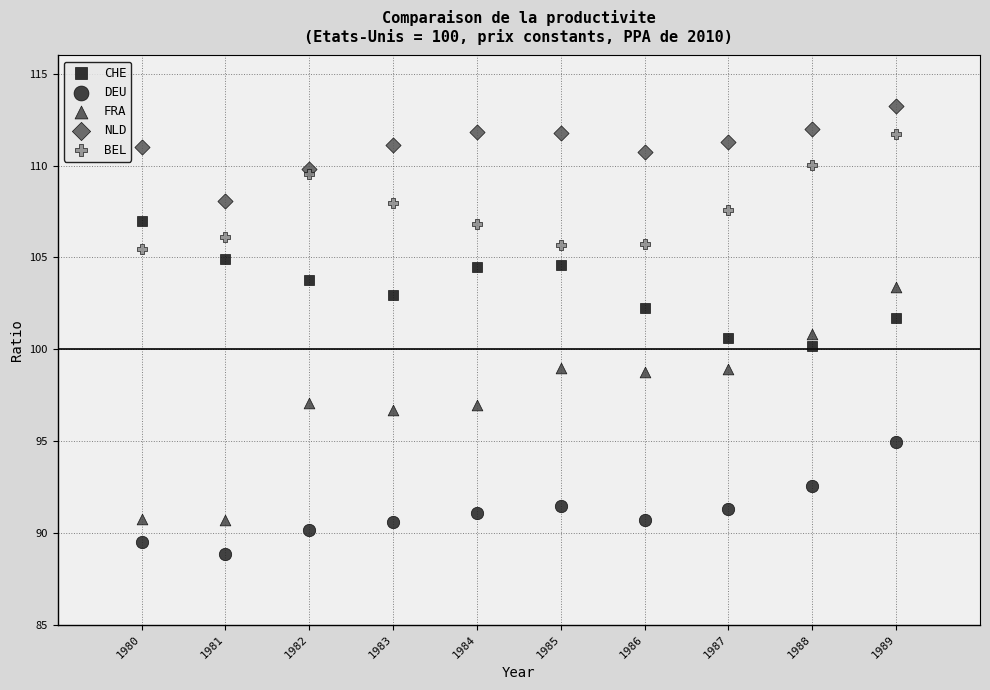

Which series has the widest spread of Y values?

FRA